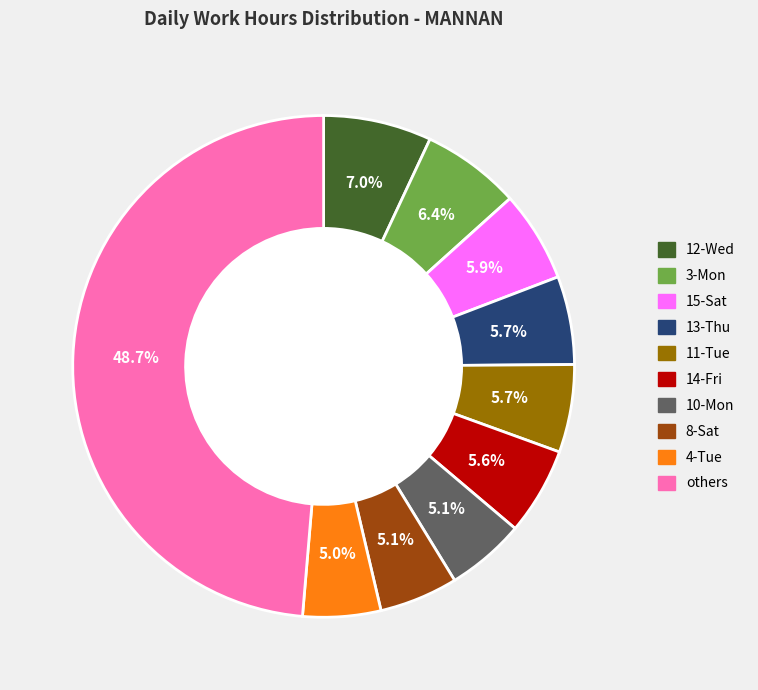

Is there a majority slice in this chart?

No